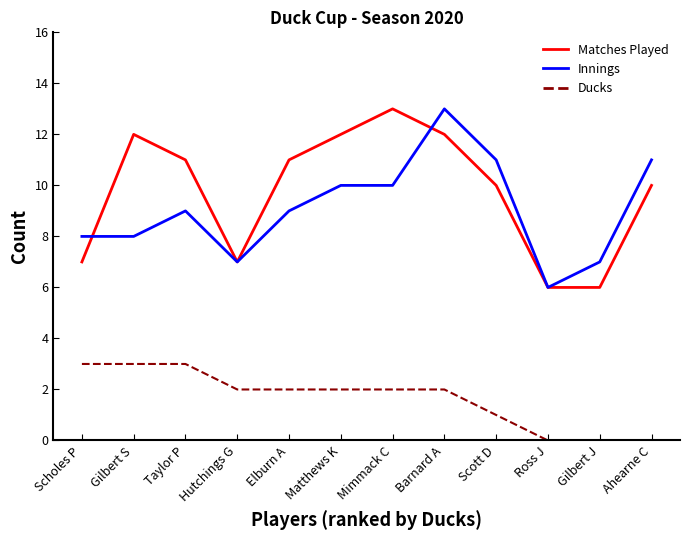

True or false: Ducks and Matches Played intersect in this chart.

False